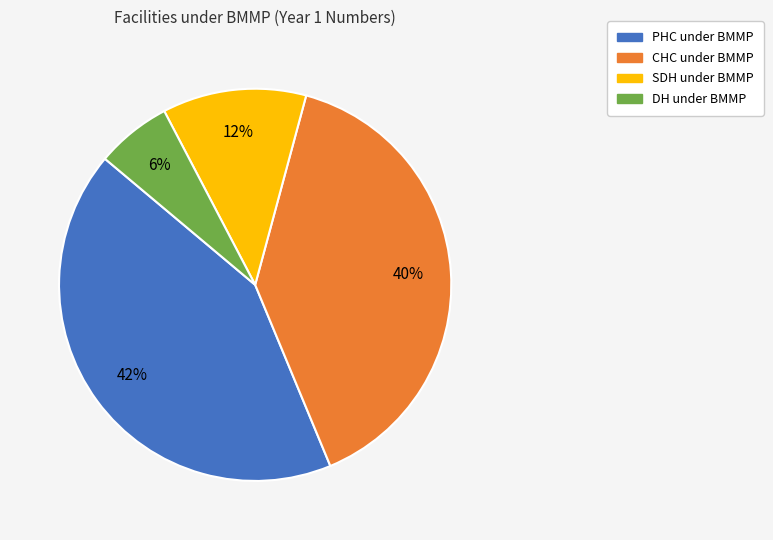

Which slice is the smallest?

DH under BMMP